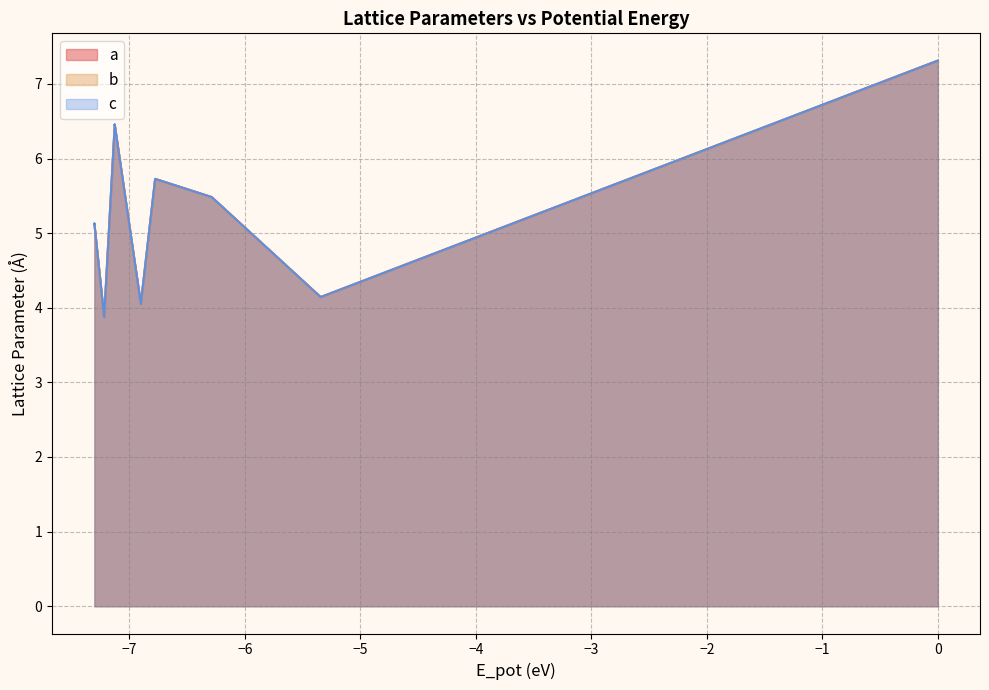

Which series has the largest range (max minus min)?

a